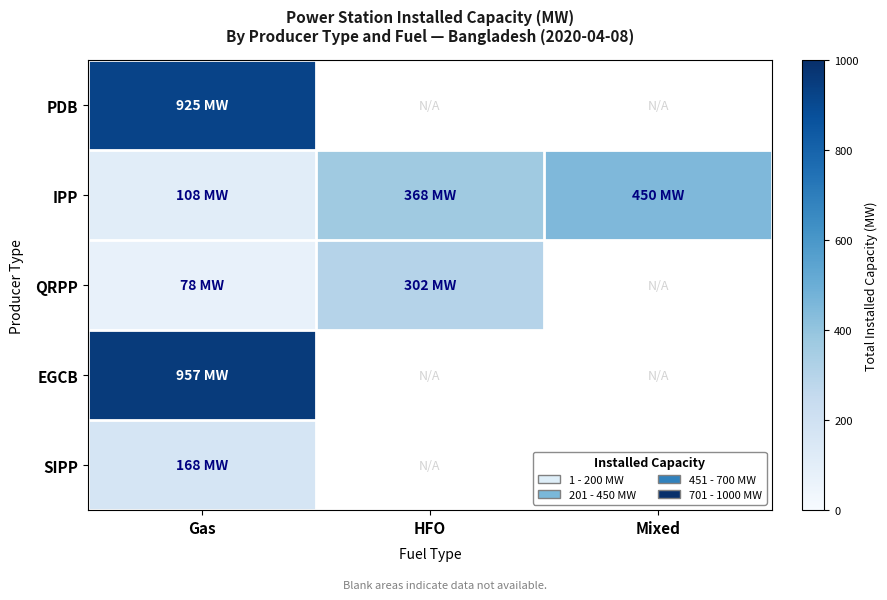

Which series has the largest range (max minus min)?

IPP